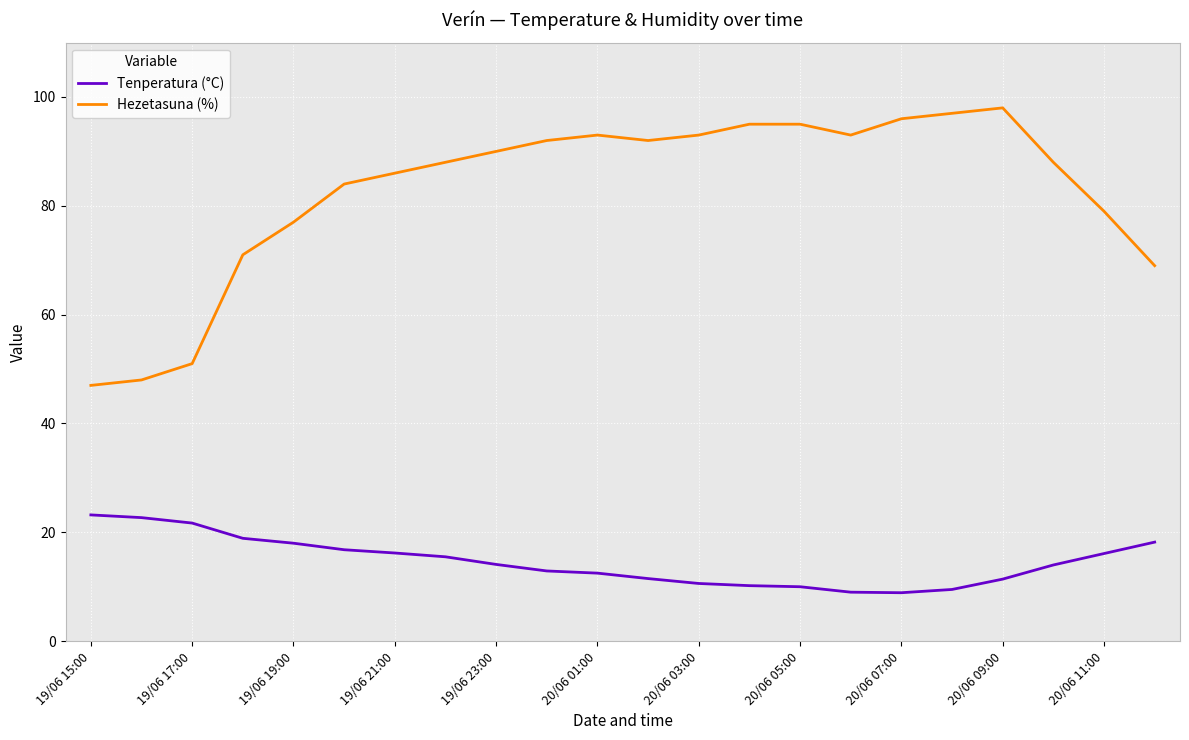

True or false: Hezetasuna (%) and Tenperatura (°C) intersect in this chart.

False